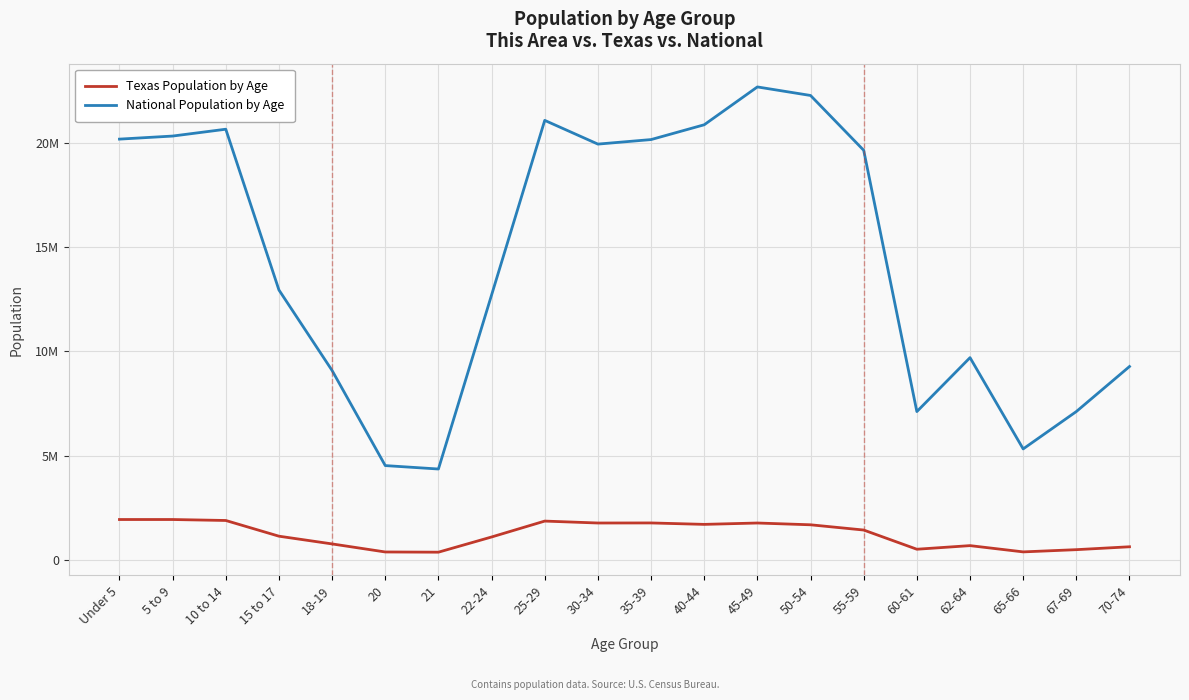

What is the total value across all series at 40-44?

22585759